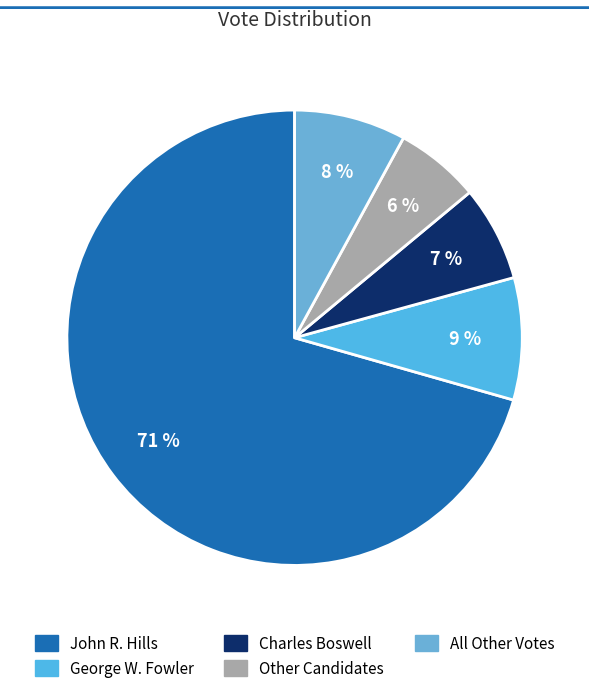

How many slices are in this pie chart?

5